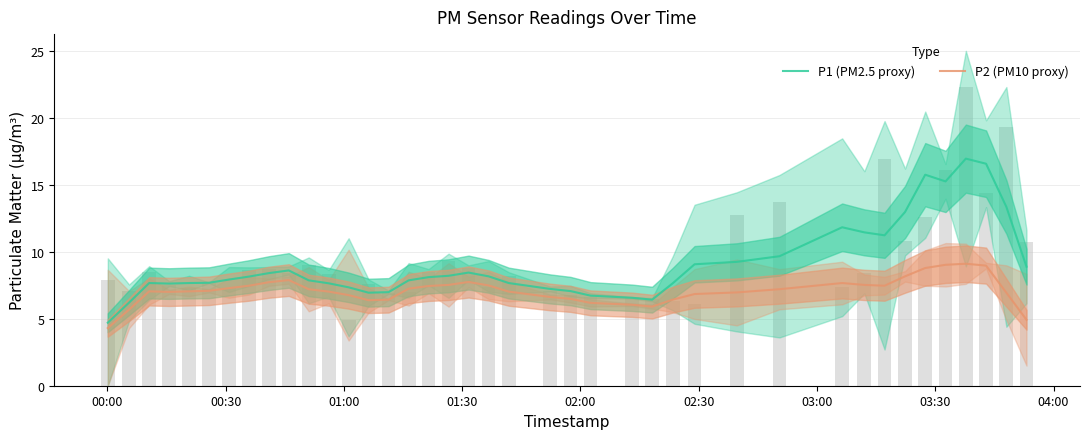

Is the value of P1 (PM2.5 proxy) at 28 greater than the value of P2 (PM10 proxy) at 14?

Yes